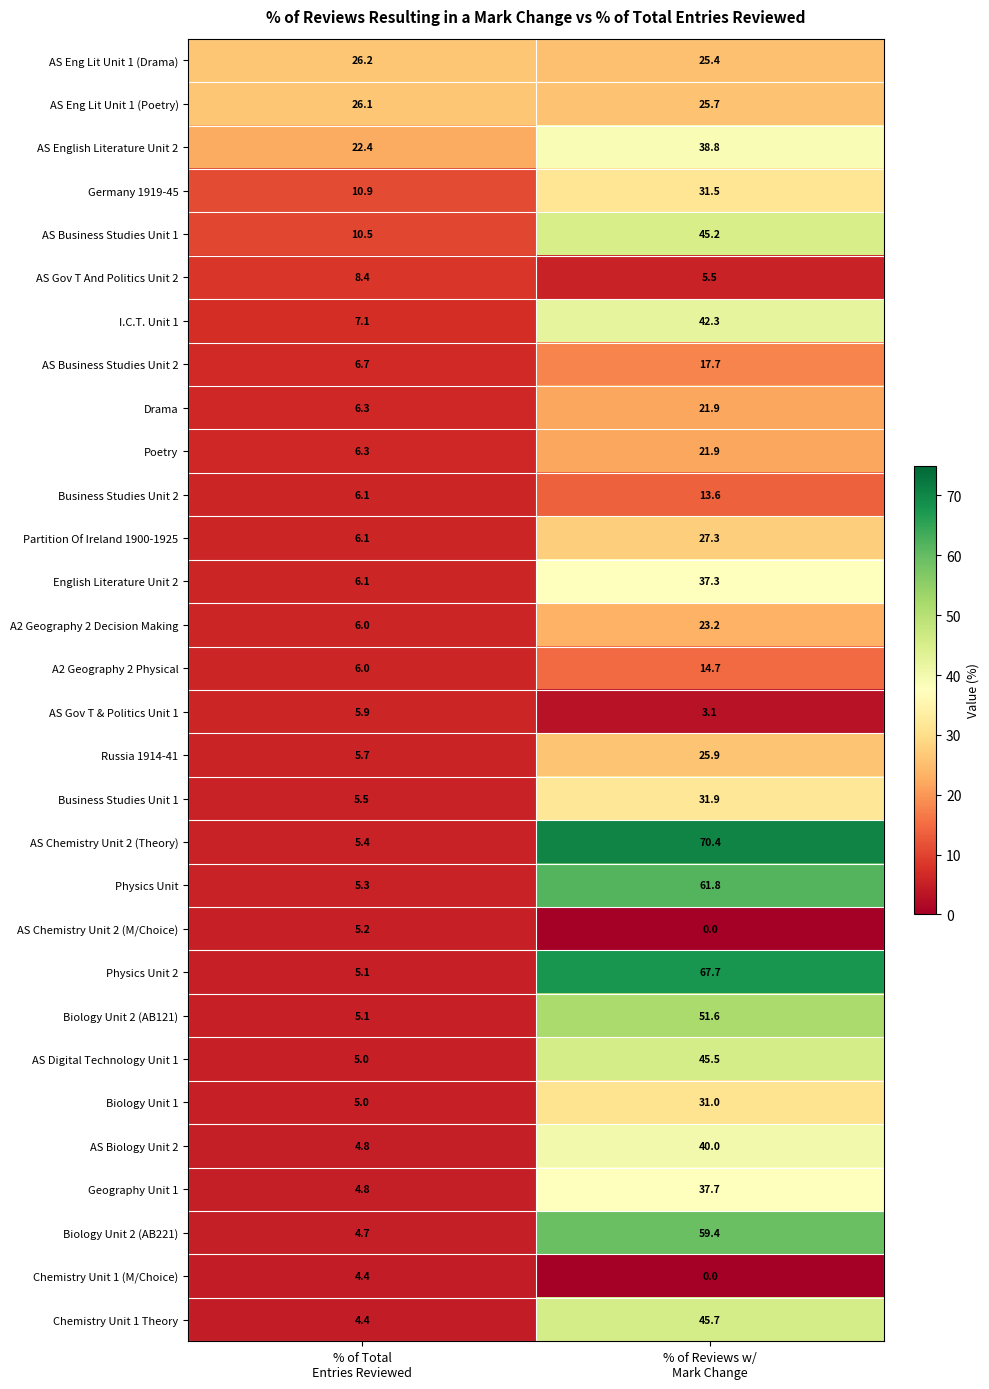

Which series has the widest spread of values?

AS Chemistry Unit 2 (Theory)